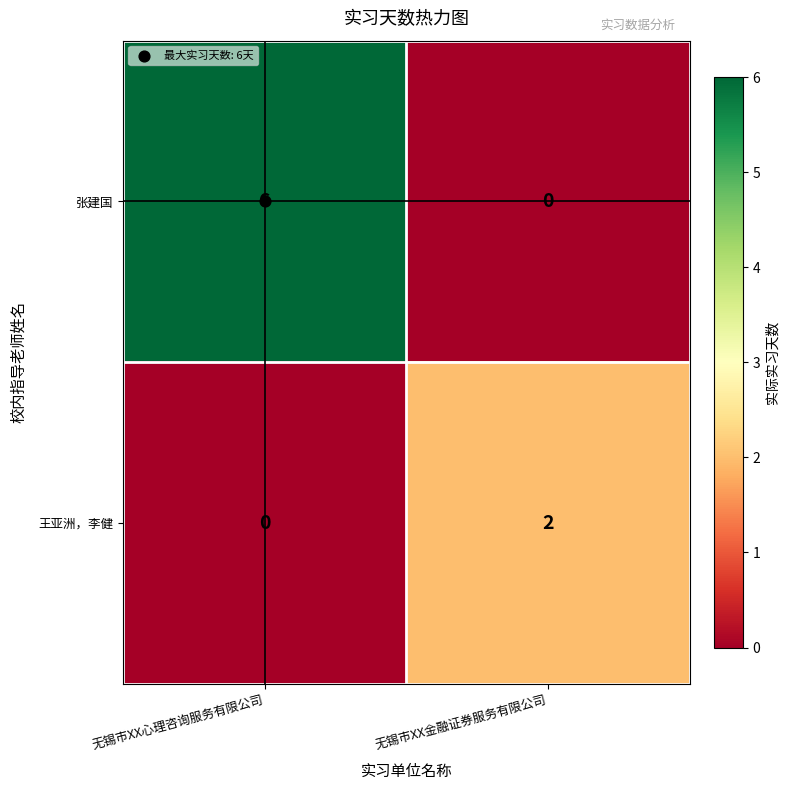

Rank the series by their maximum value, from highest to lowest.

张建国, 王亚洲，李健